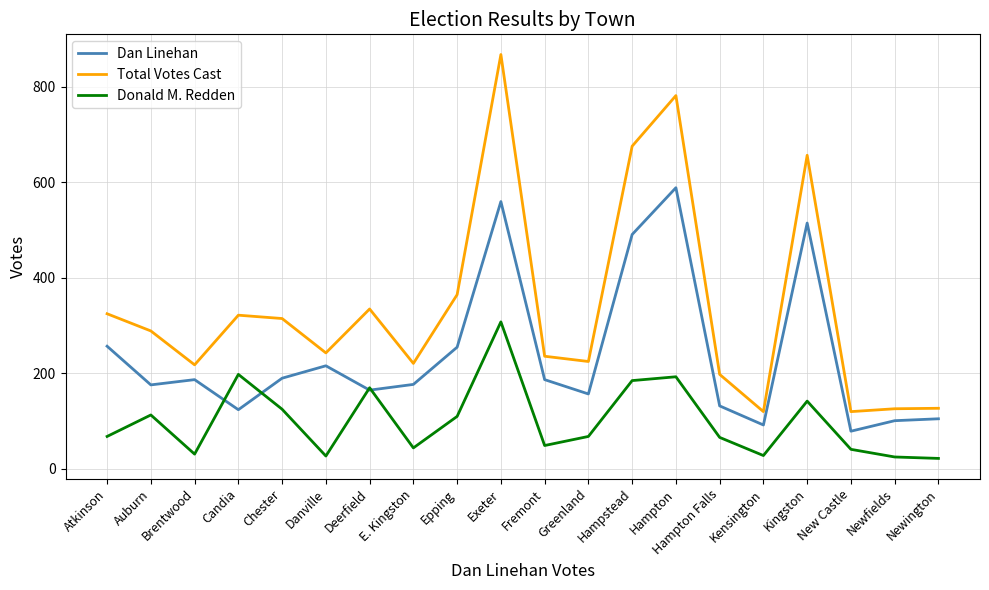

The value of Donald M. Redden at Newfields is 25. True or false?

True